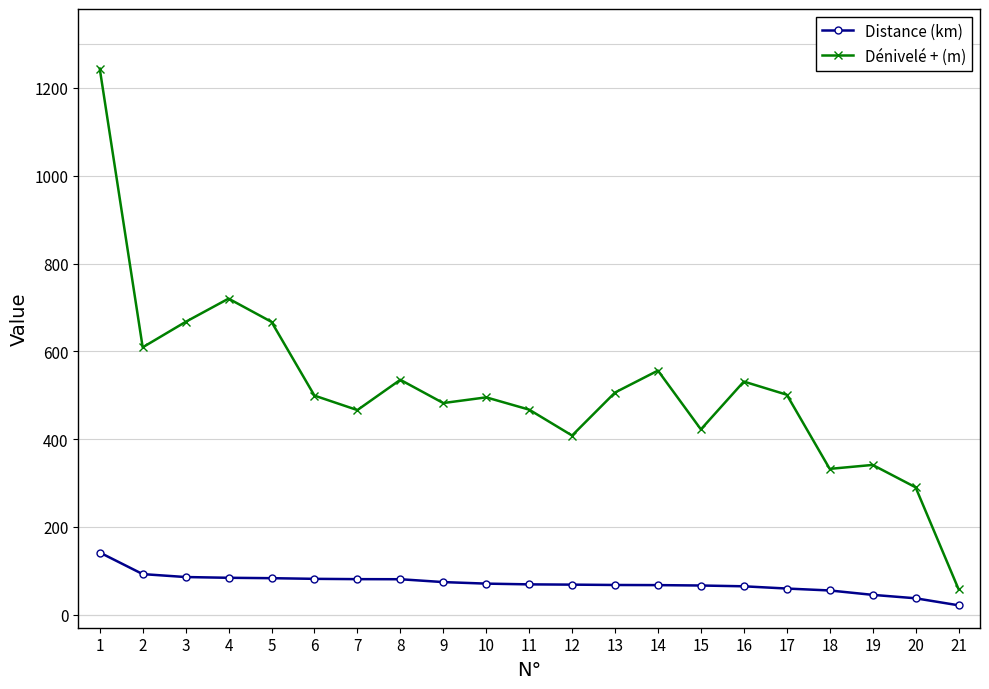

What are all the series names shown in the legend?

Distance (km), Dénivelé + (m)